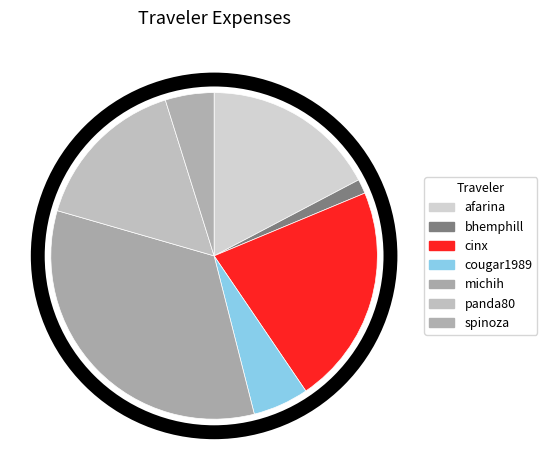

How many segments does this pie chart have?

7